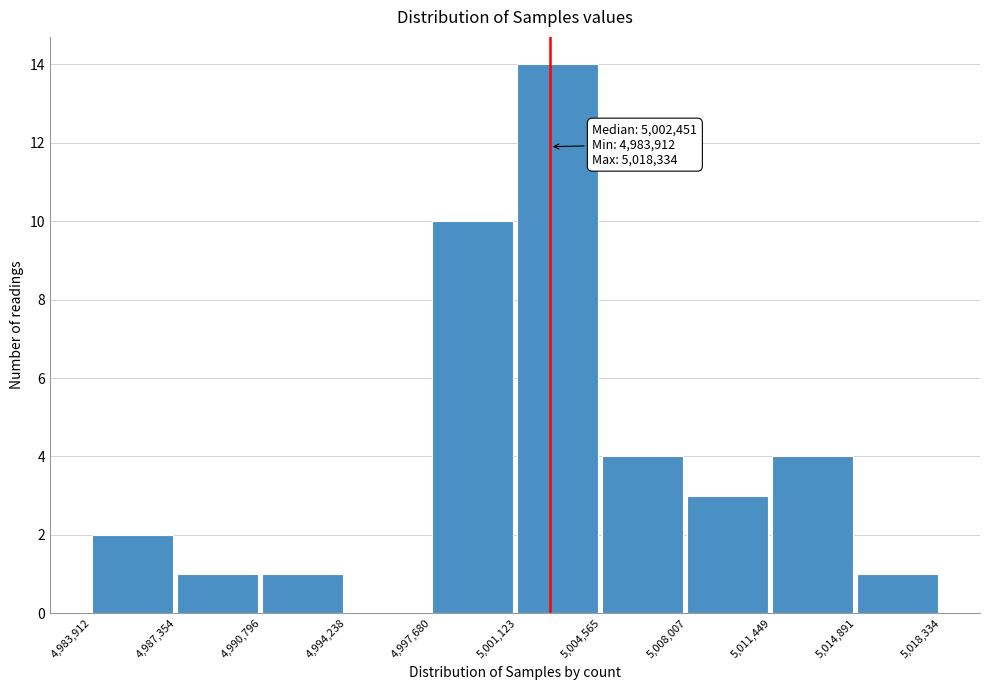

Which range on the x-axis has the tallest bar?

5,001,123 to 5,004,565